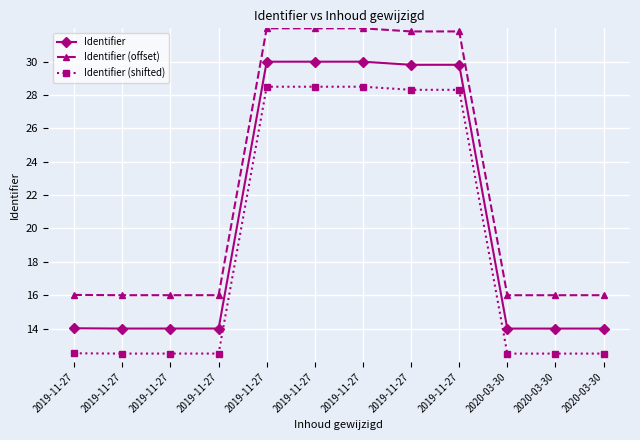

What are all the series names shown in the legend?

Identifier, Identifier (offset), Identifier (shifted)